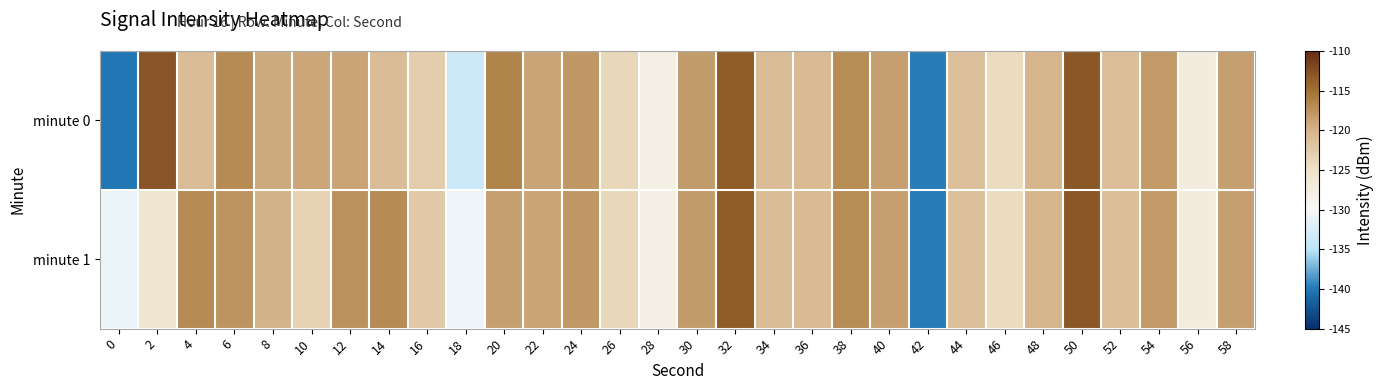

Reading left to right, extract all data points from this chart.

minute 0: 0=-140.1	2=-113.0	4=-120.9	6=-116.8	8=-119.2	10=-119.0	12=-118.8	14=-120.8	16=-122.6	18=-133.8	20=-116.4	22=-118.9	24=-117.9	26=-123.8	28=-128.0	30=-118.2	32=-113.4	34=-120.8	36=-120.6	38=-117.0	40=-118.4	42=-139.8	44=-121.2	46=-124.3	48=-120.0	50=-113.1	52=-121.0	54=-118.1	56=-127.3	58=-118.4
minute 1: 0=-131.2	2=-125.8	4=-116.9	6=-117.6	8=-120.0	10=-123.4	12=-117.4	14=-116.9	16=-122.2	18=-130.7	20=-118.4	22=-118.9	24=-117.9	26=-123.8	28=-128.0	30=-118.2	32=-113.4	34=-120.8	36=-120.6	38=-117.0	40=-118.4	42=-139.8	44=-121.2	46=-124.3	48=-120.0	50=-113.1	52=-121.0	54=-118.1	56=-127.3	58=-118.4